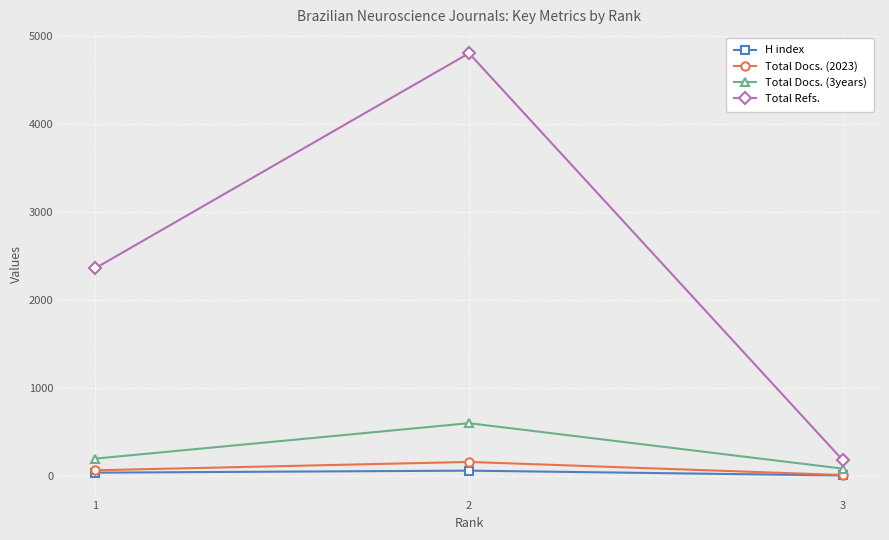

Is this an area chart (filled region under the line)?

No